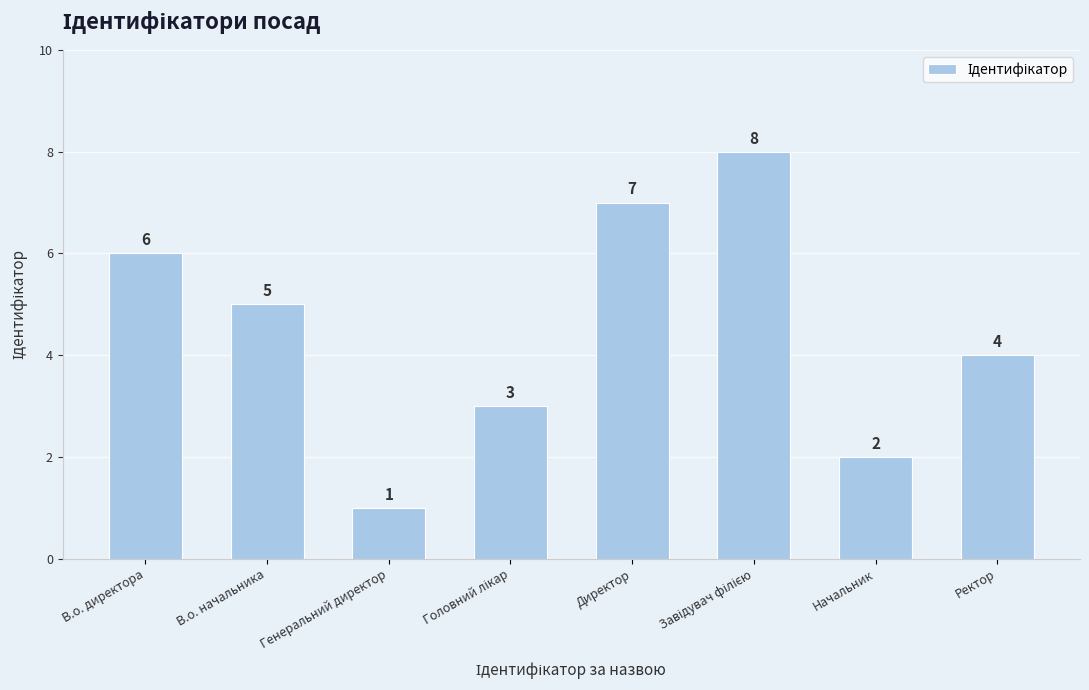

The value at Ректор is 4. True or false?

True